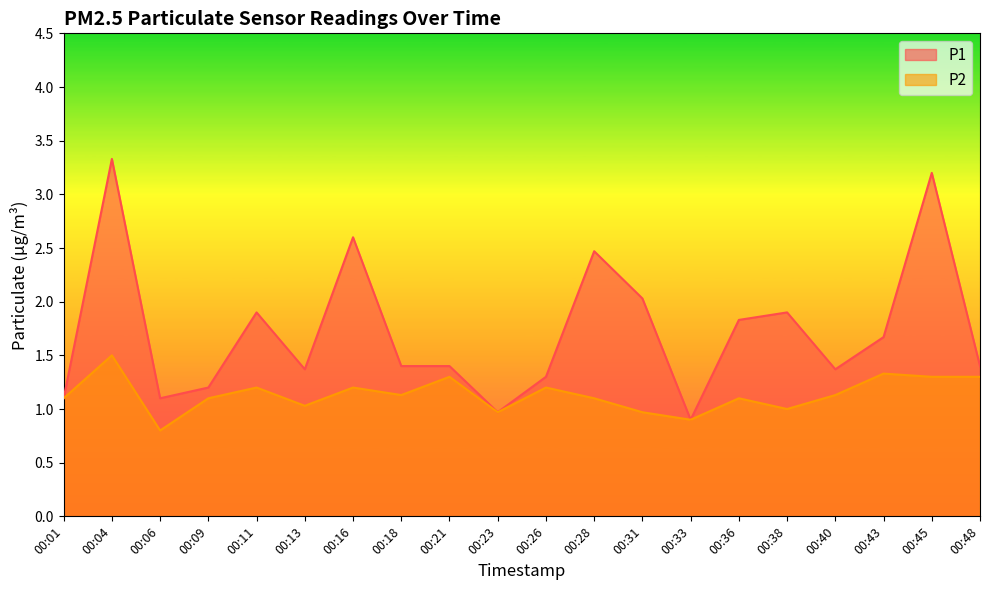

Reading left to right, extract all data points from this chart.

P1: 1.1	3.3	1.1	1.2	1.9	1.4	2.6	1.4	1.4	1.0	1.3	2.5	2.0	0.9	1.8	1.9	1.4	1.7	3.2	1.4
P2: 1.1	1.5	0.8	1.1	1.2	1.0	1.2	1.1	1.3	1.0	1.2	1.1	1.0	0.9	1.1	1.0	1.1	1.3	1.3	1.3